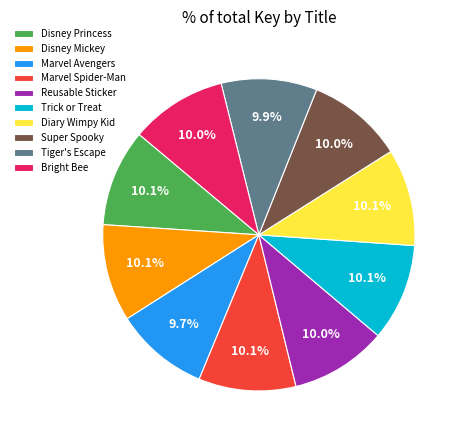

Does any single category account for the majority?

No